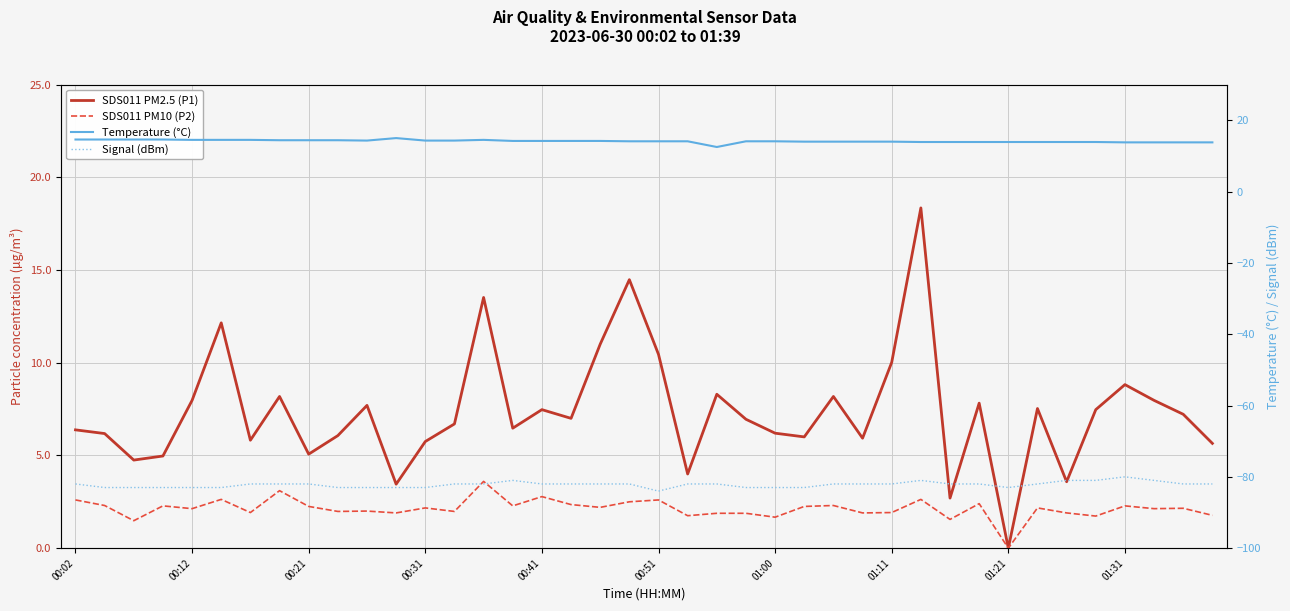

True or false: Signal (dBm) and SDS011 PM10 (P2) cross at least once.

False